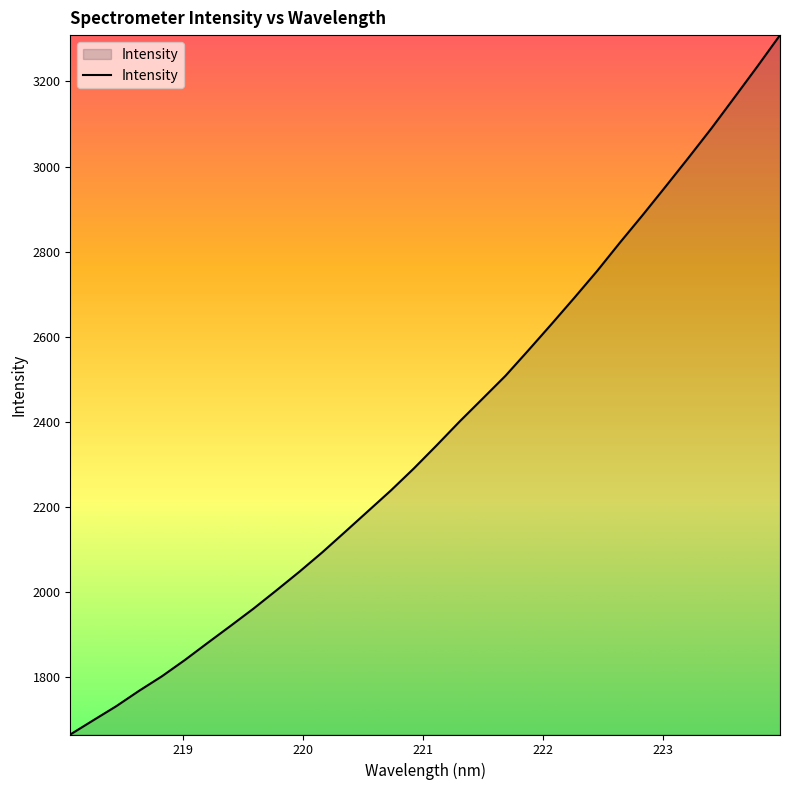

What is the smallest value displayed?

1665.2